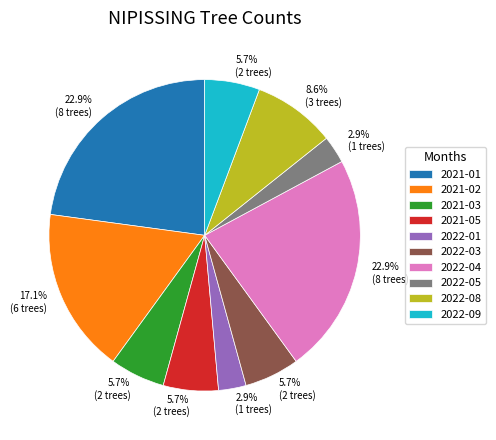

Is the sum of 2021-05 and 2021-03 greater than half?

No